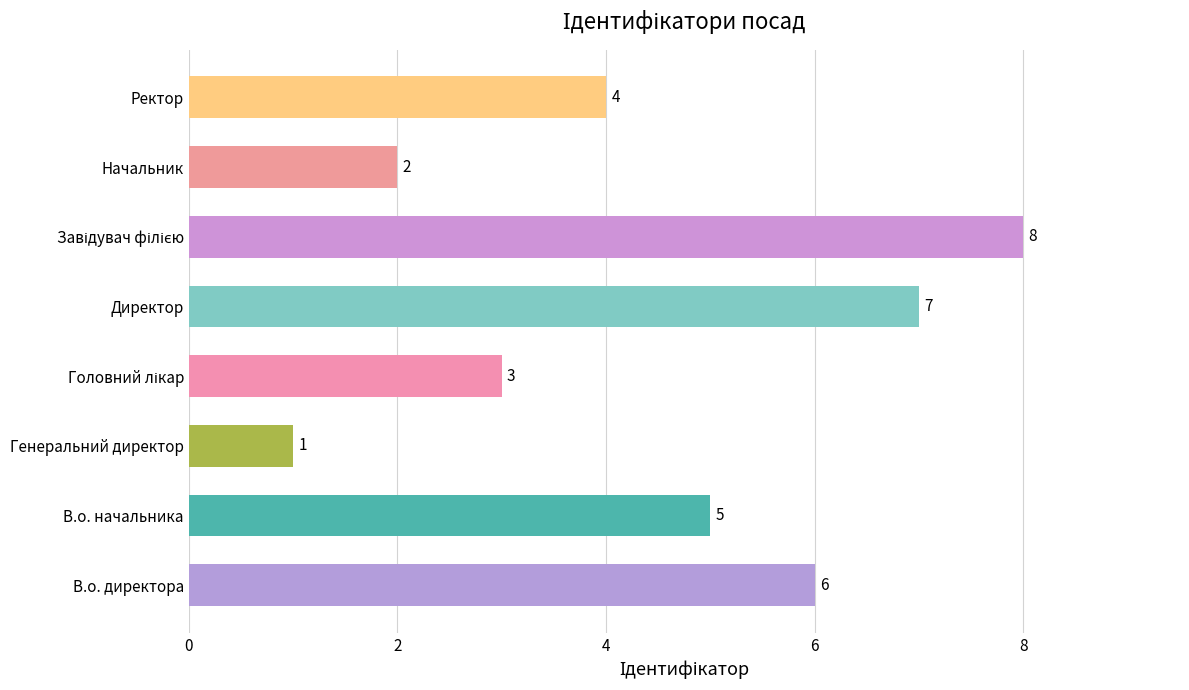

What is the sum of all values?

36